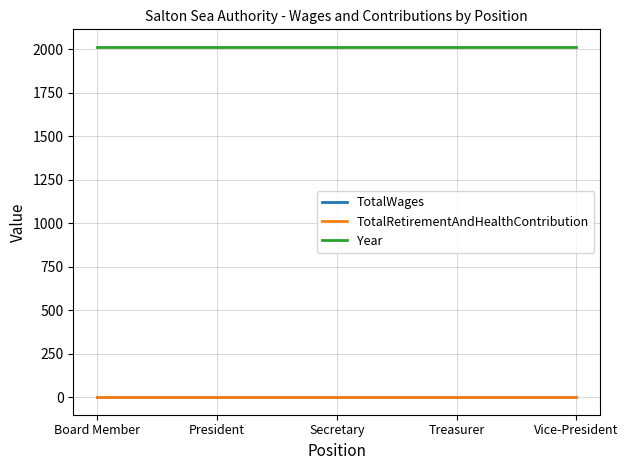

Reading left to right, extract all data points from this chart.

TotalWages: Board Member=0	President=0	Secretary=0	Treasurer=0	Vice-President=0
TotalRetirementAndHealthContribution: Board Member=0	President=0	Secretary=0	Treasurer=0	Vice-President=0
Year: Board Member=2013	President=2013	Secretary=2013	Treasurer=2013	Vice-President=2013